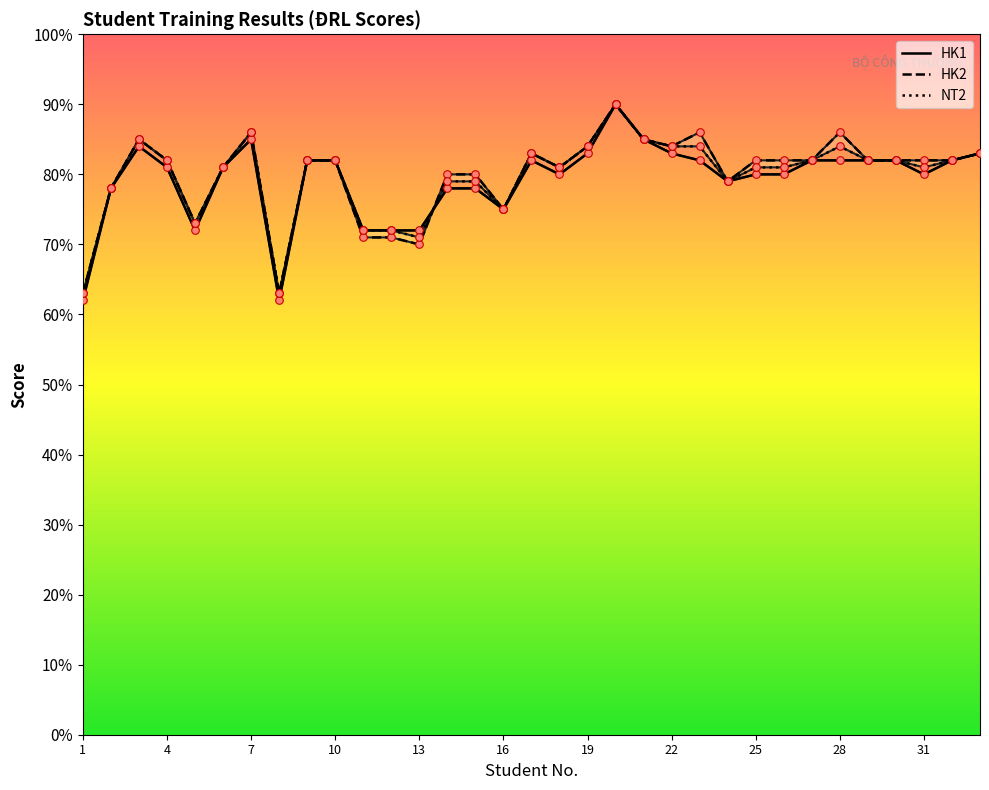

Which series reaches the maximum Y coordinate?

HK1